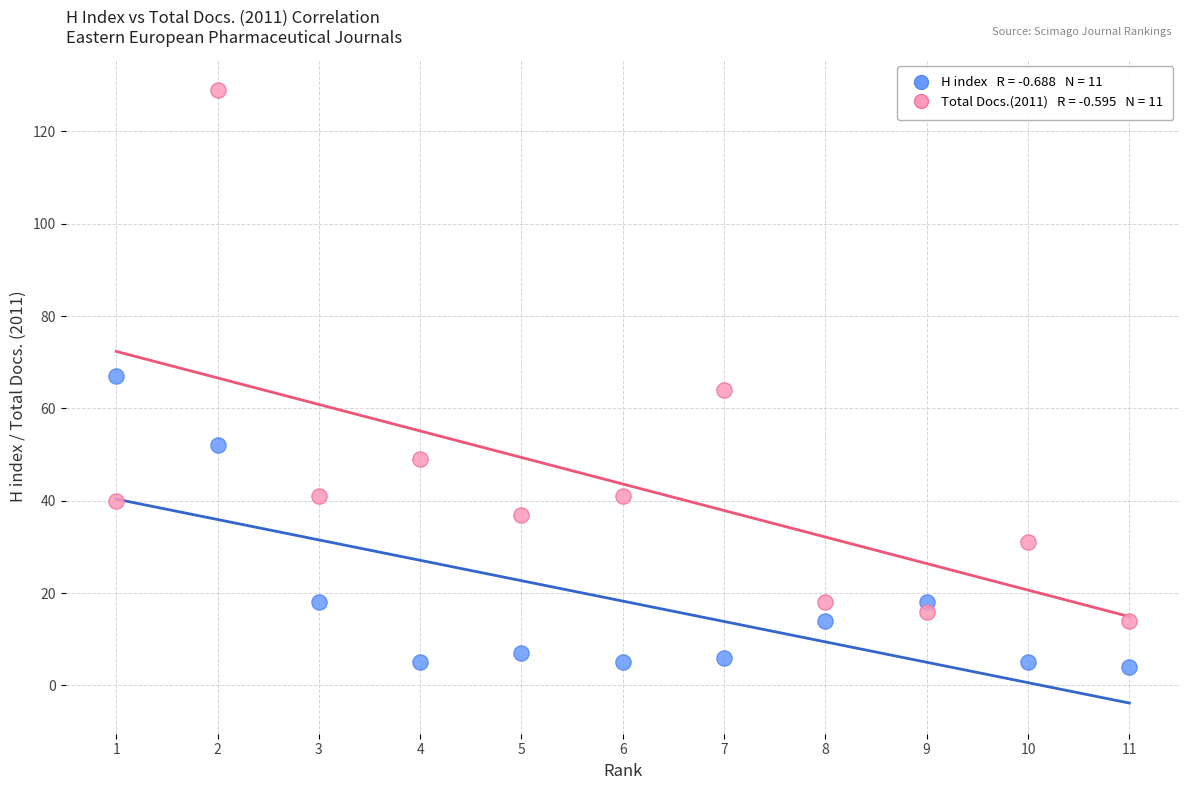

Across all data points, what is the range of X values (max minus min)?

10